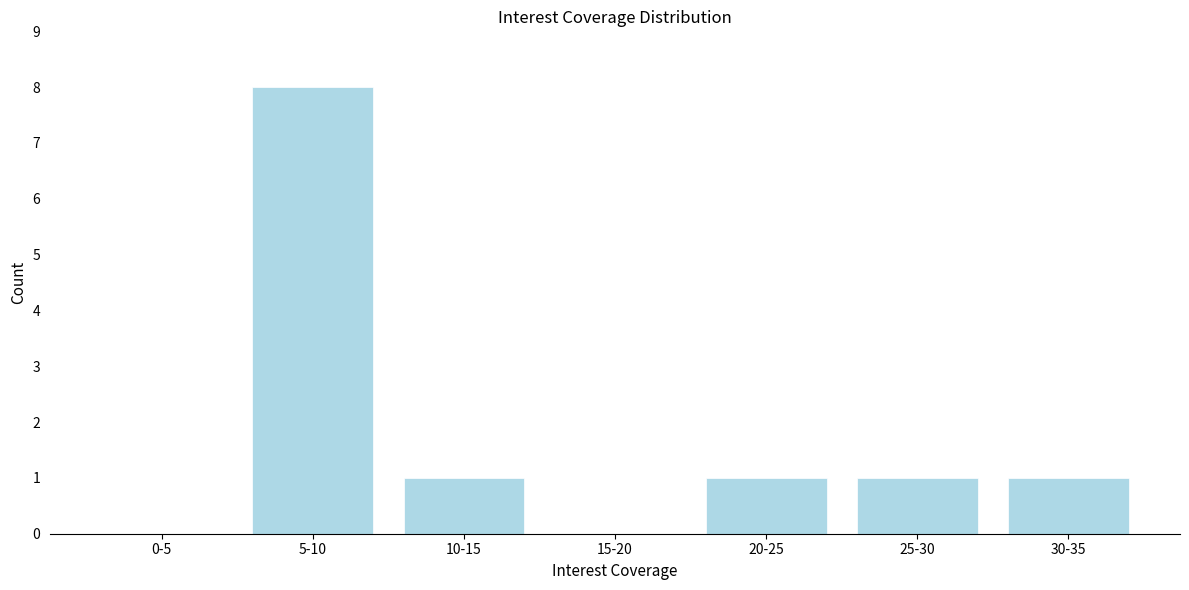

Reading right to left, what are all the values shown in this chart?

30-35=1	25-30=1	20-25=1	15-20=0	10-15=1	5-10=8	0-5=0